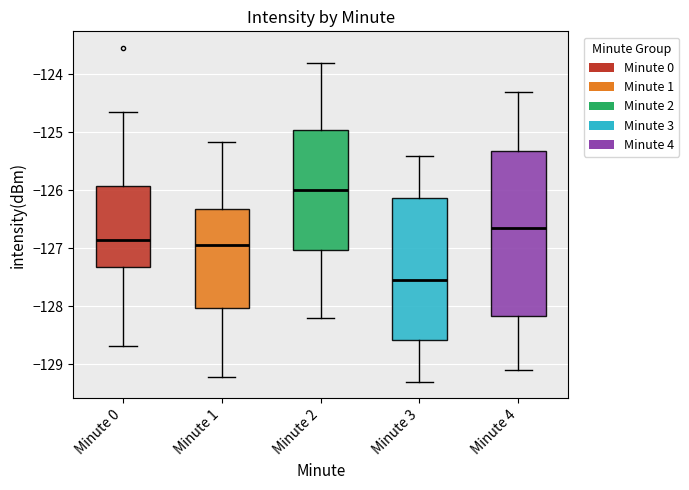

Reading left to right, transcribe this box plot: for each box, give where its median line is, the range the box spans, and where its two whiskers end, as read against the y-axis. The values are not printed on the chart, so give them approximately, as read against the axis.

Minute 0: median -126.8, box -127.3 to -125.9, whiskers -128.7 to -124.6
Minute 1: median -126.9, box -128.0 to -126.3, whiskers -129.2 to -125.2
Minute 2: median -126.0, box -127.0 to -124.9, whiskers -128.2 to -123.8
Minute 3: median -127.5, box -128.6 to -126.1, whiskers -129.3 to -125.4
Minute 4: median -126.6, box -128.2 to -125.3, whiskers -129.1 to -124.3